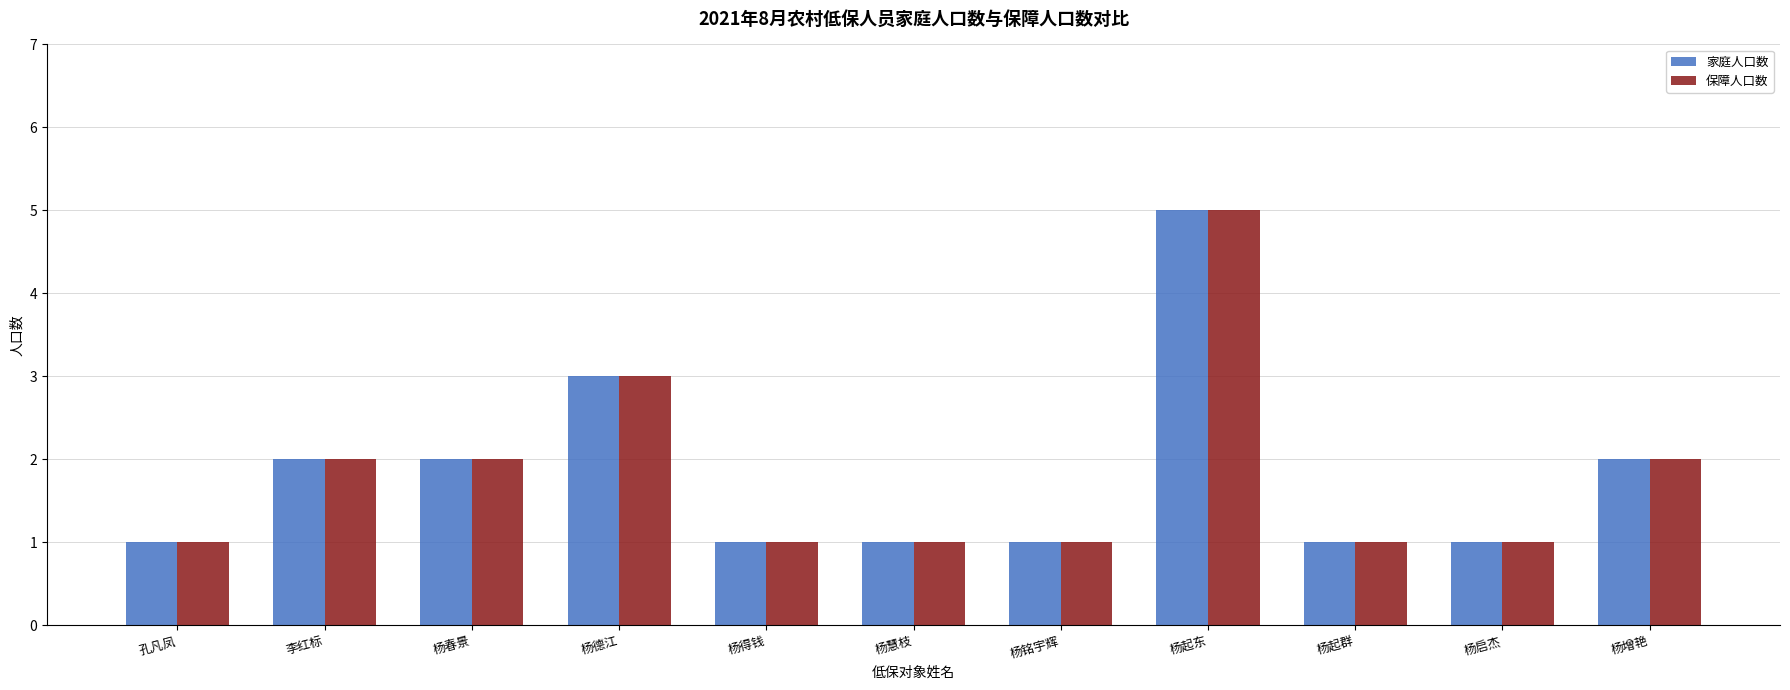

How many bars are there in total?

22